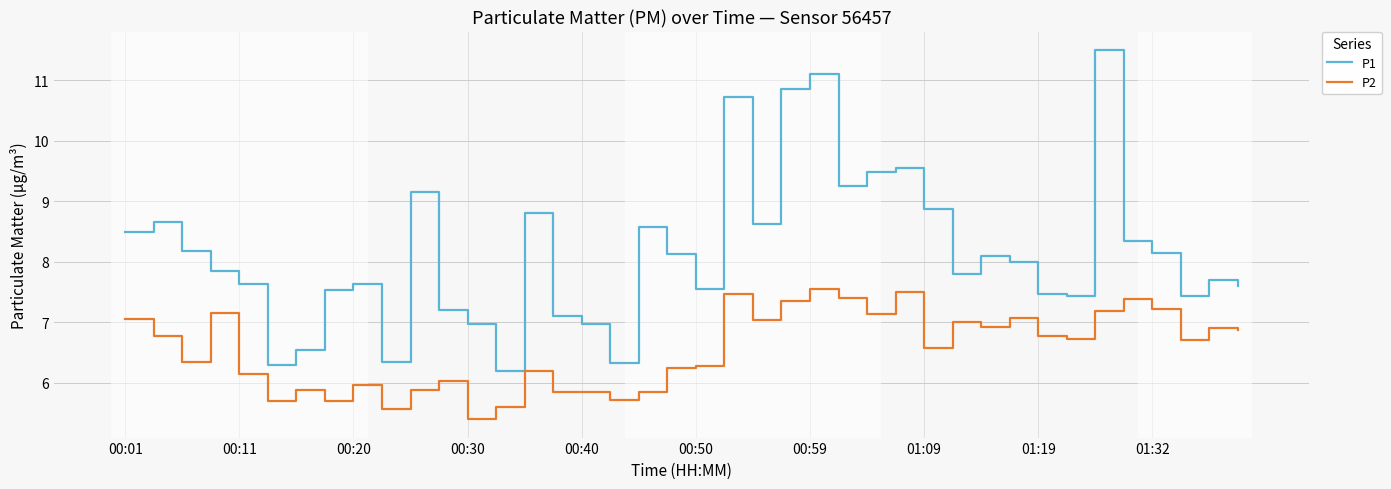

True or false: P2 and P1 intersect in this chart.

False